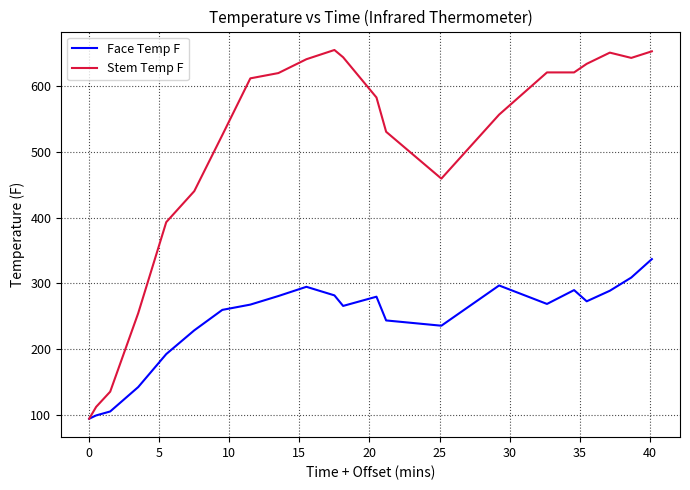

Which series has the largest range (max minus min)?

Stem Temp F